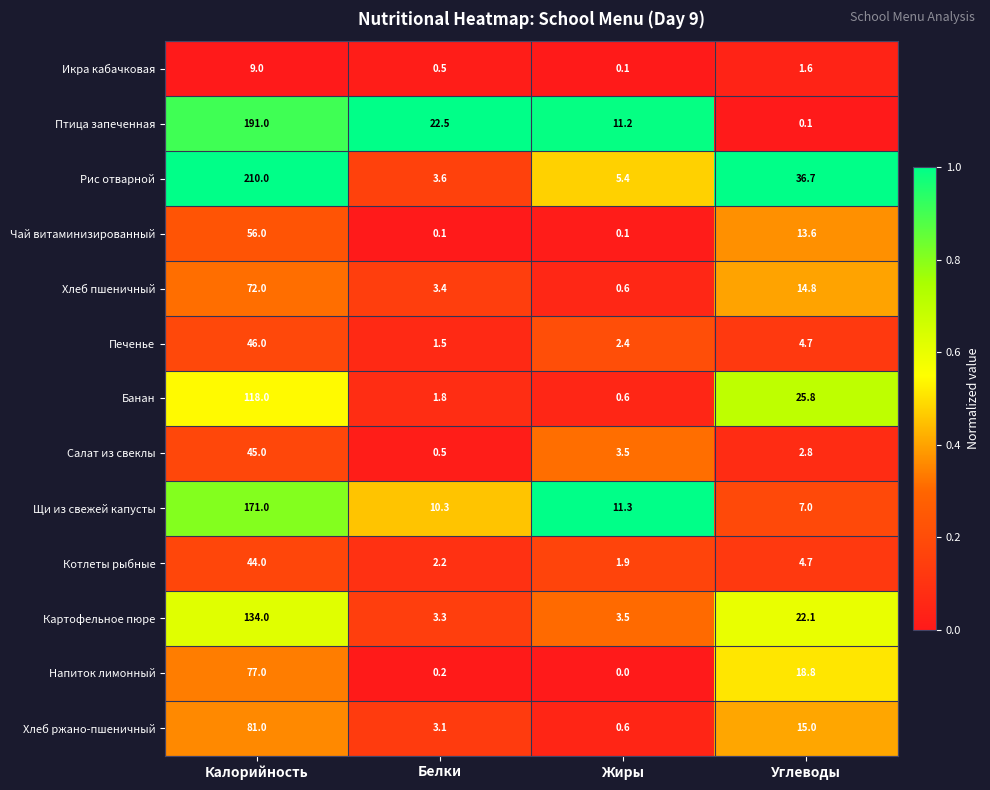

Which series has the largest range (max minus min)?

Рис отварной